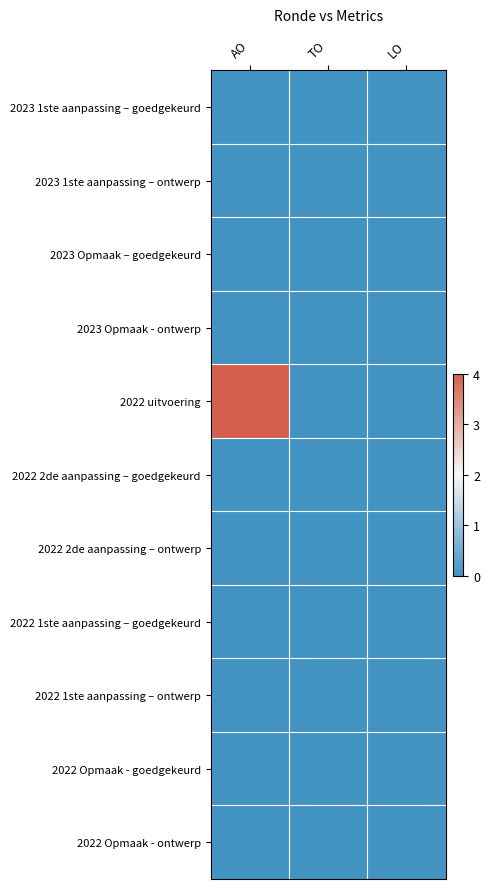

Which series has the widest spread of values?

2022 uitvoering